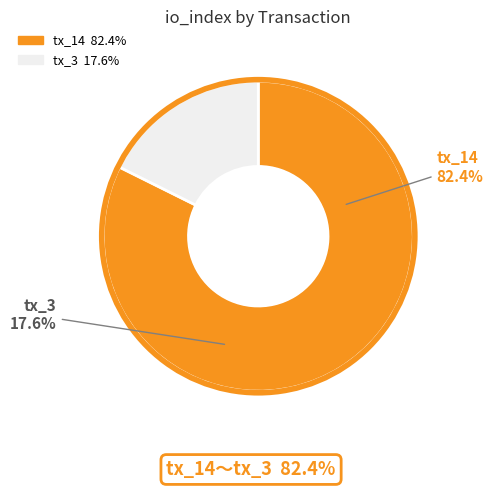

Count the number of slices in the pie.

2